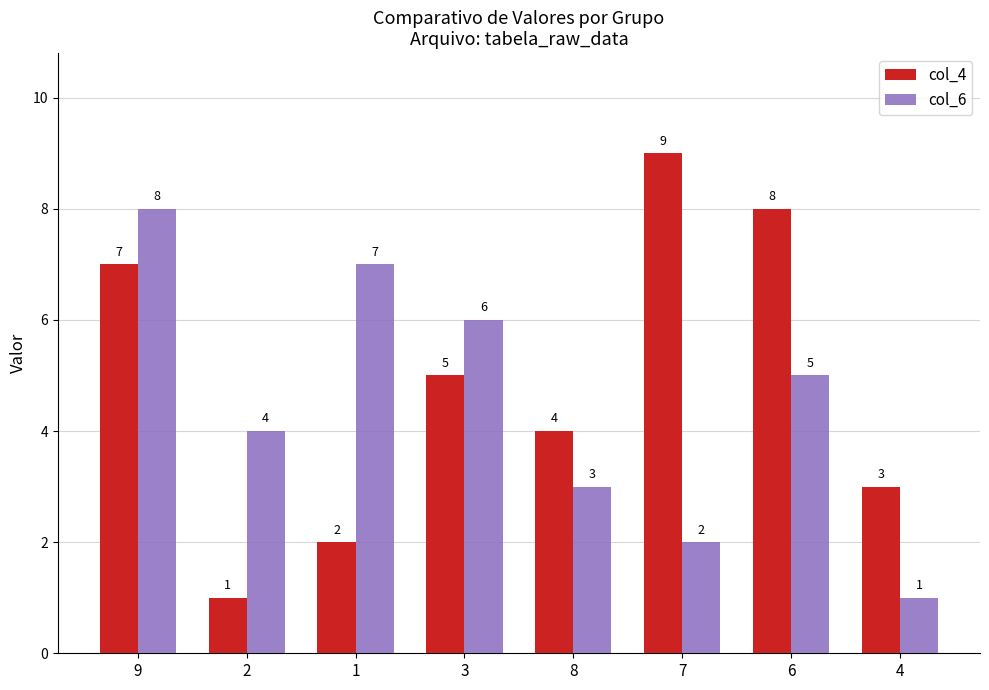

At which label does col_6 reach its minimum?

4